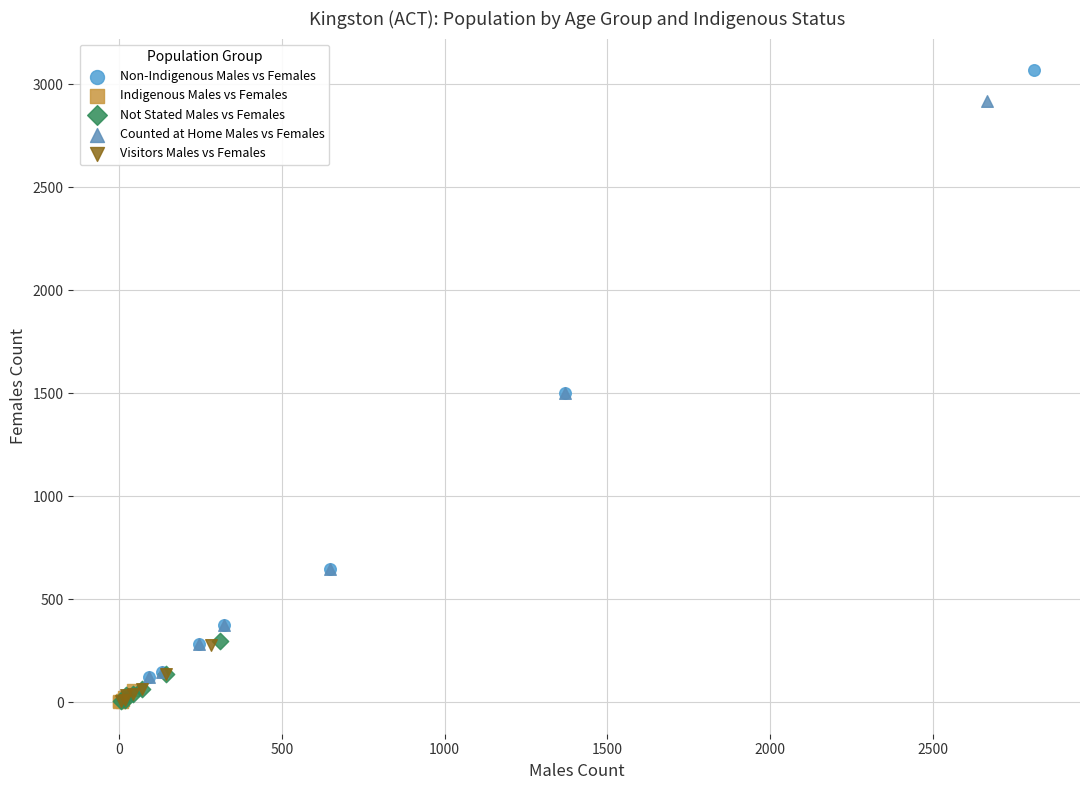

Which series reaches the maximum Y coordinate?

Non-Indigenous Males vs Females